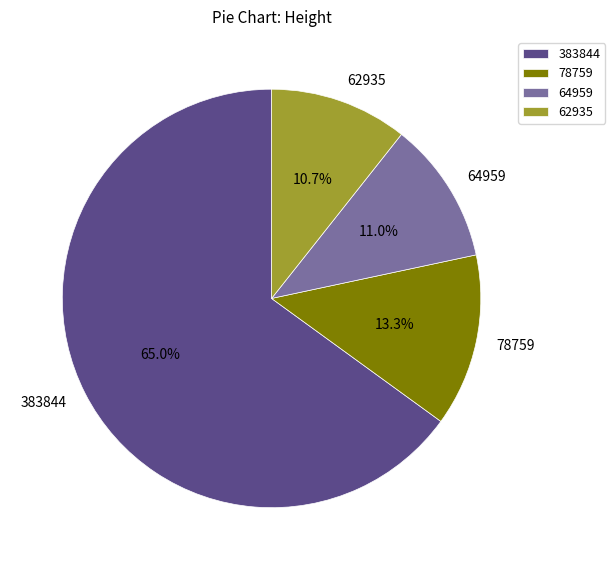

What is the largest slice in the pie chart?

383844